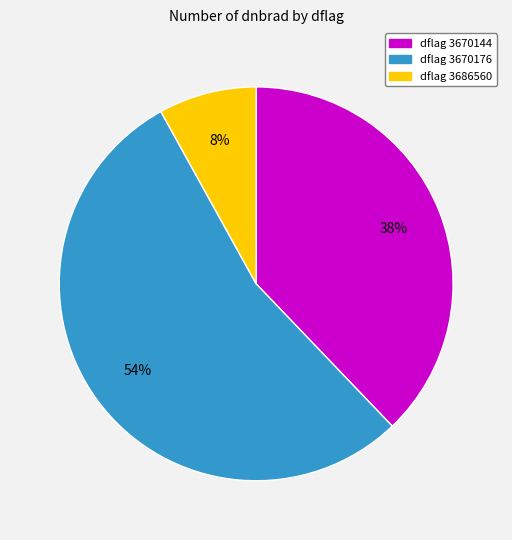

Does any single category account for the majority?

Yes